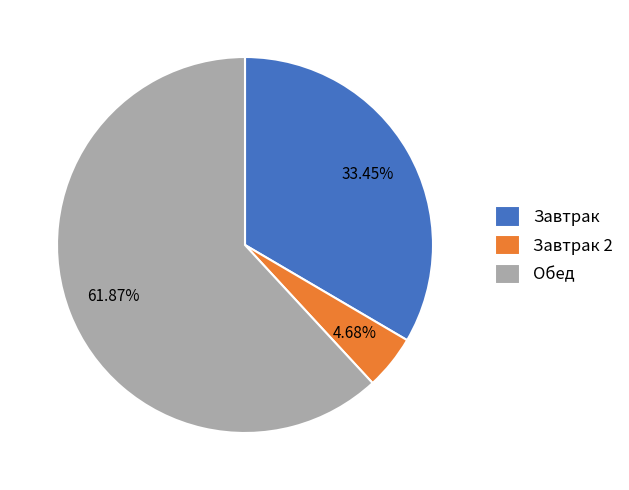

How many slices are in this pie chart?

3